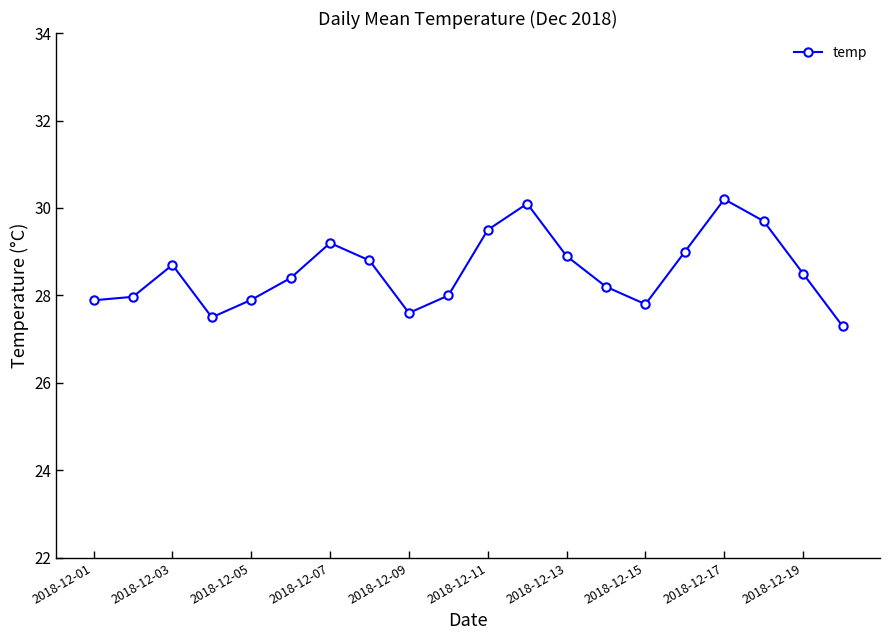

What is the value of the 8th point from the left?

28.8